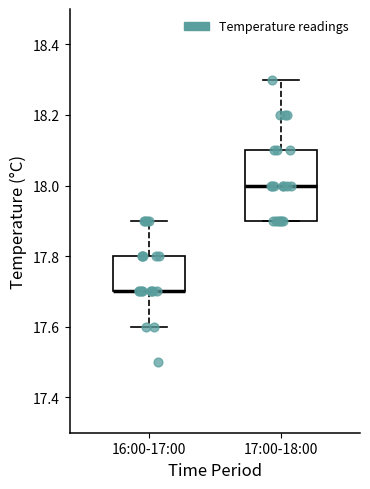

Which box is the tallest, from its lower edge to its upper edge?

17:00-18:00